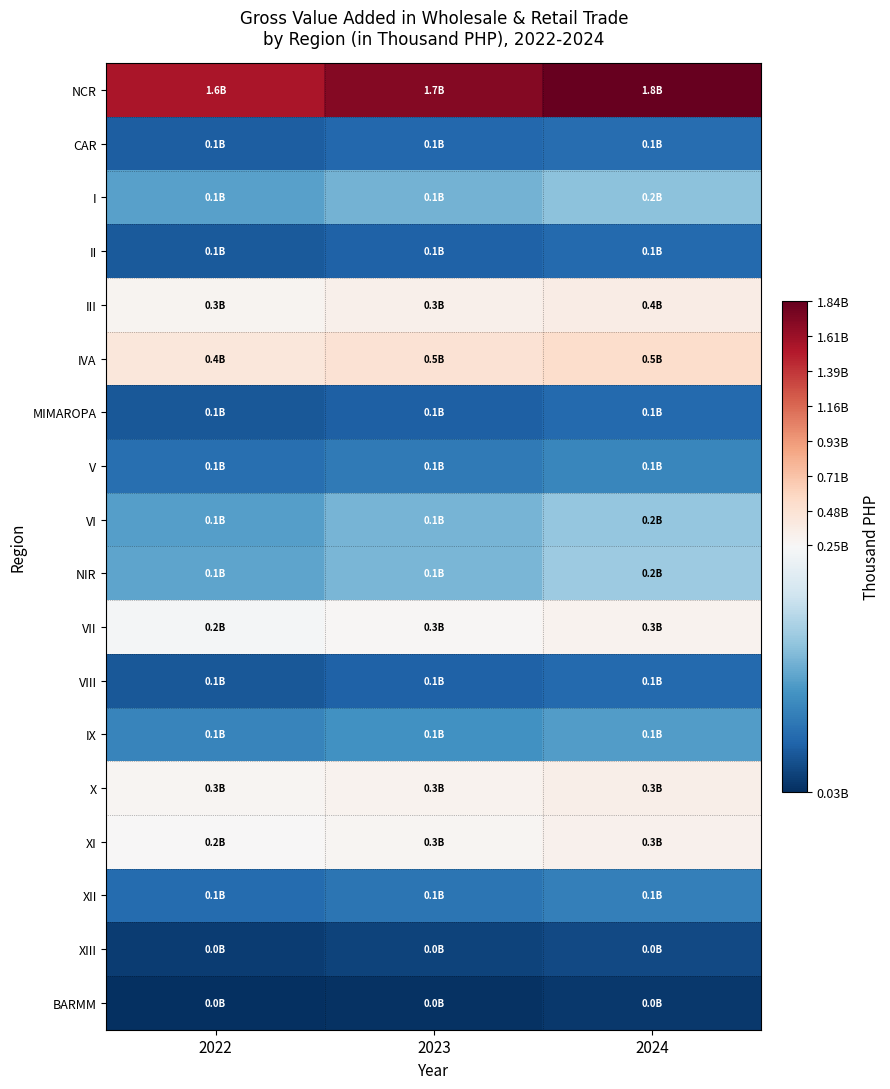

What is the spread (max minus min) of values at 2024?

1805323376.0